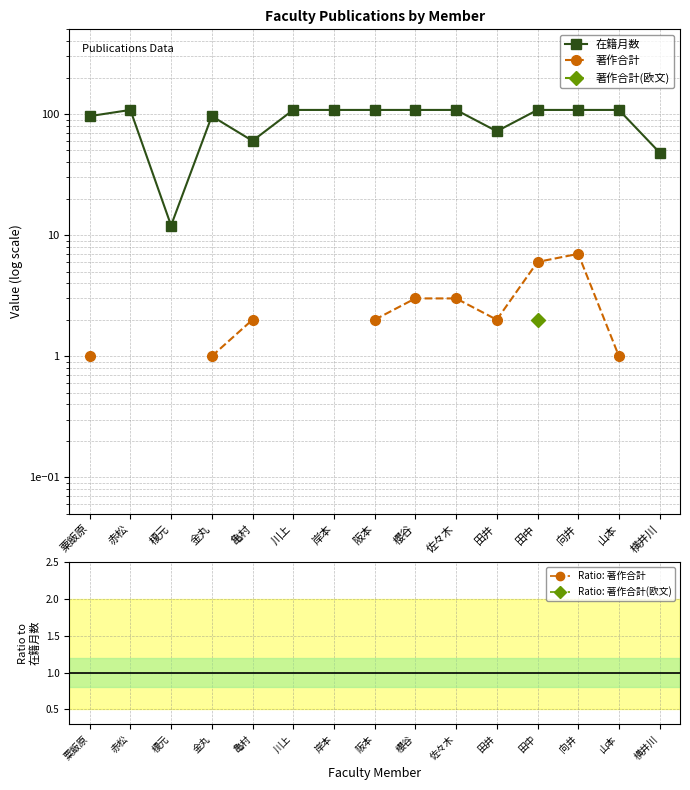

At how many categories does at least one series exceed 59?

13